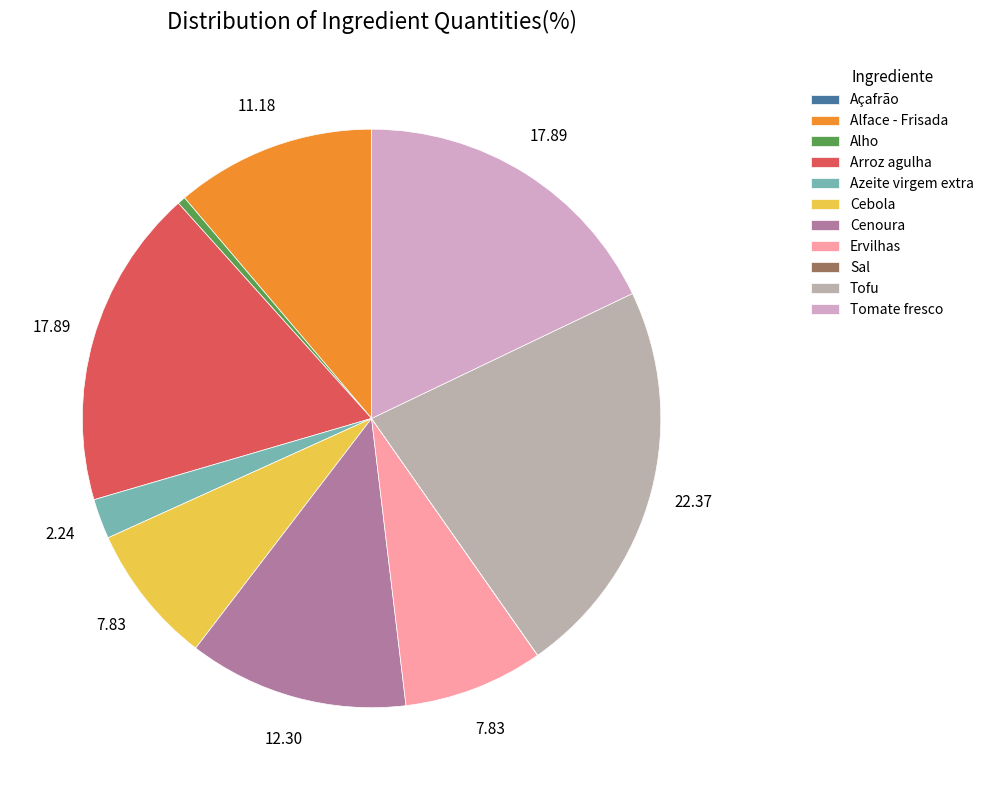

What percentage is NOT represented by Sal?

100.0%